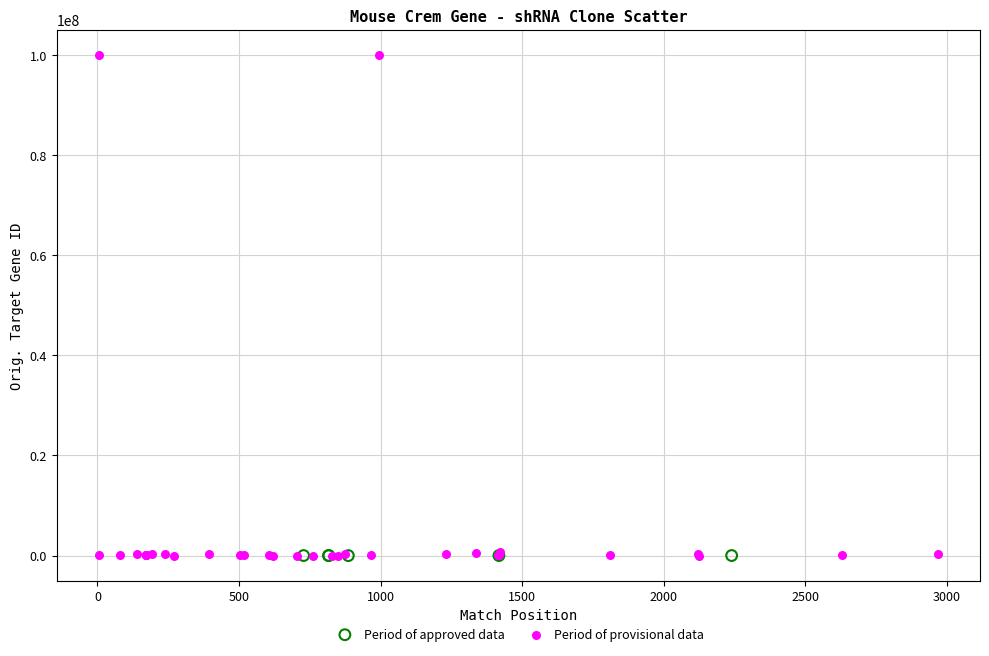

Which series has the widest spread of Y values?

Period of provisional data